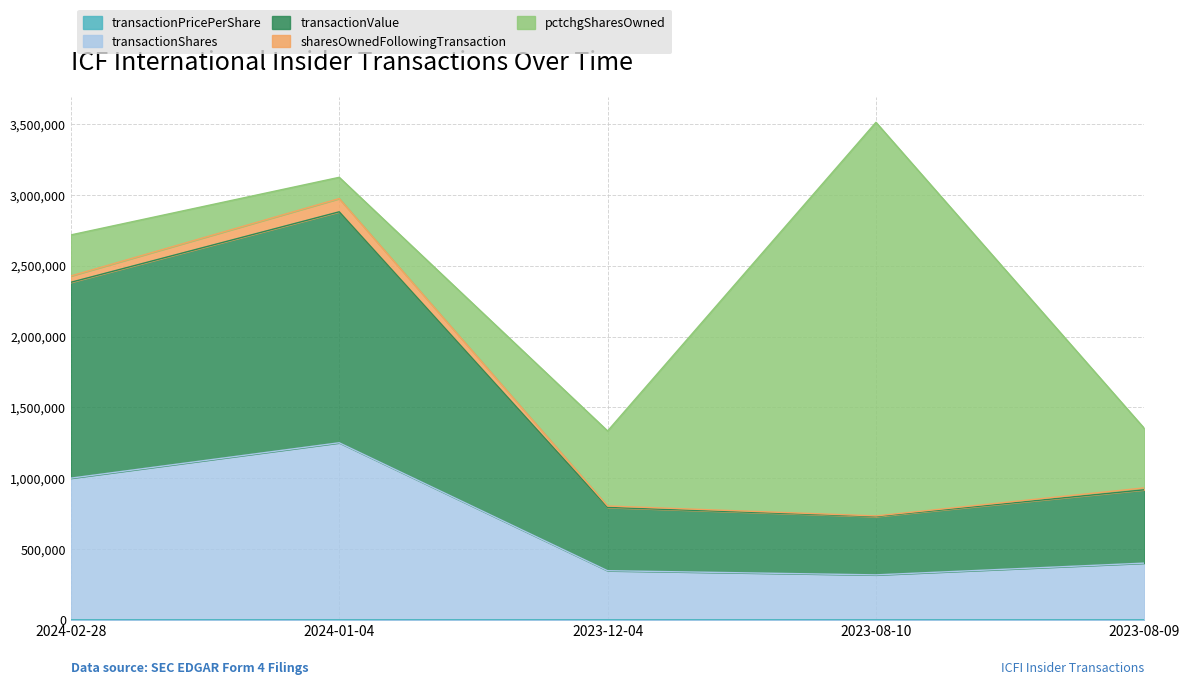

Does the chart display data point markers on the line(s)?

No